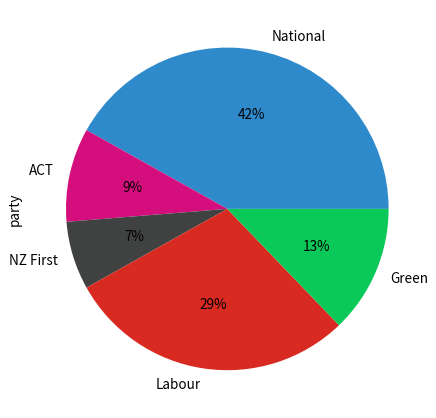

The Green slice represents 6% of the pie. True or false?

False